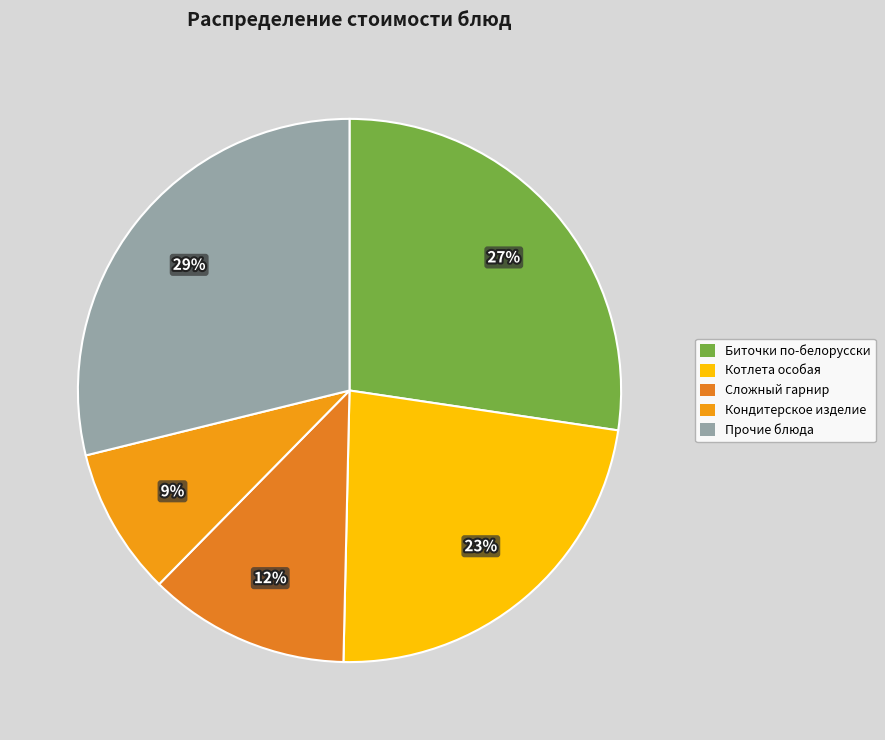

Is there a majority slice in this chart?

No